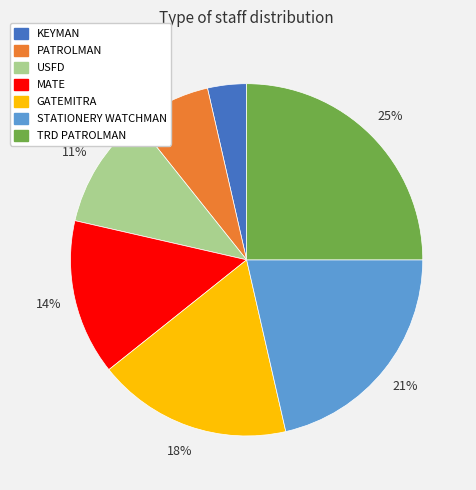

Is there a majority slice in this chart?

No